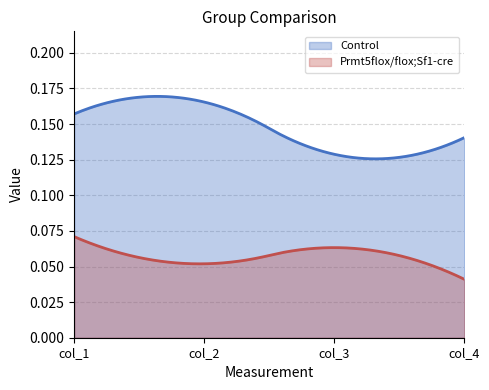

Between col_3 and col_2, which is larger?

col_2